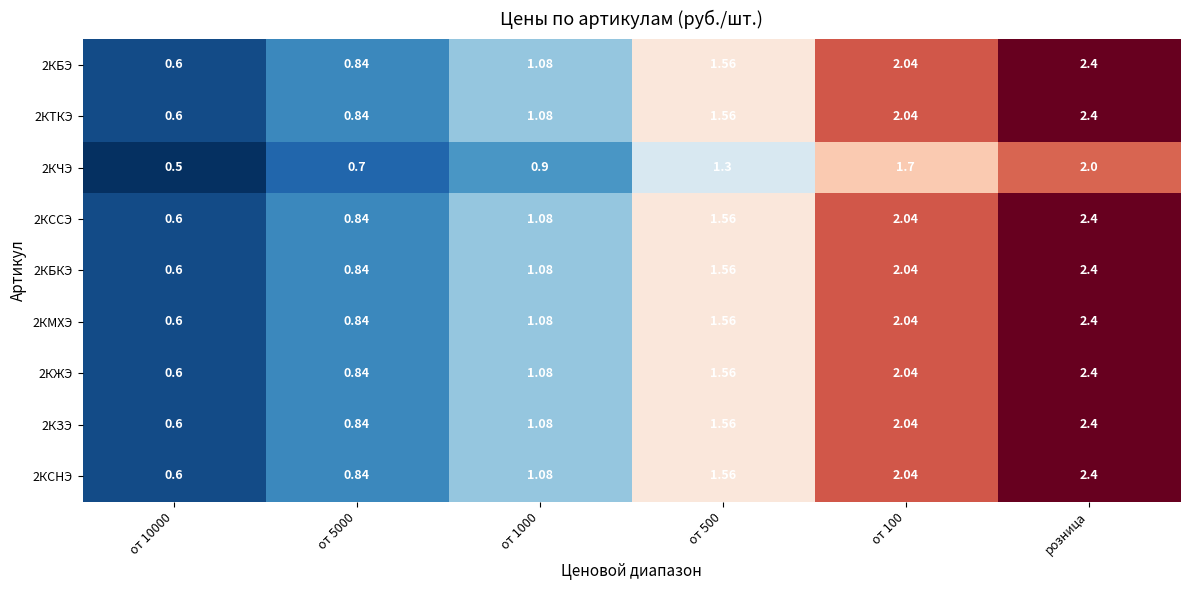

Count the number of data series in this chart.

9